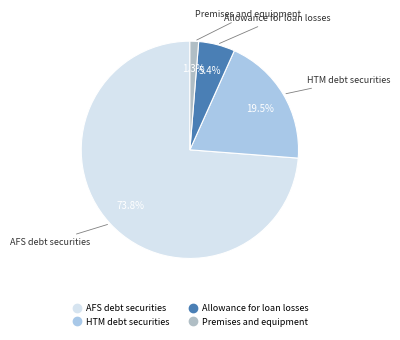

Is there any slice that represents more than half of the pie?

Yes